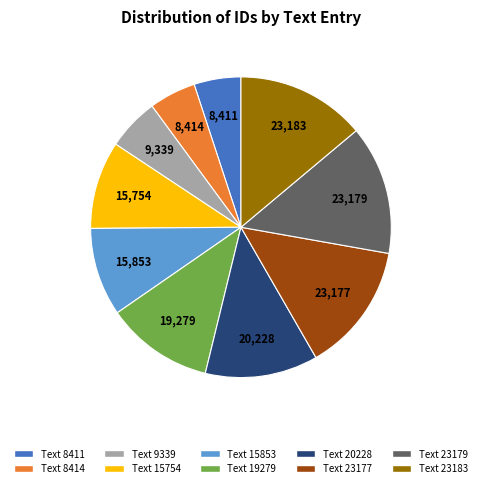

Is there any slice that represents more than half of the pie?

No